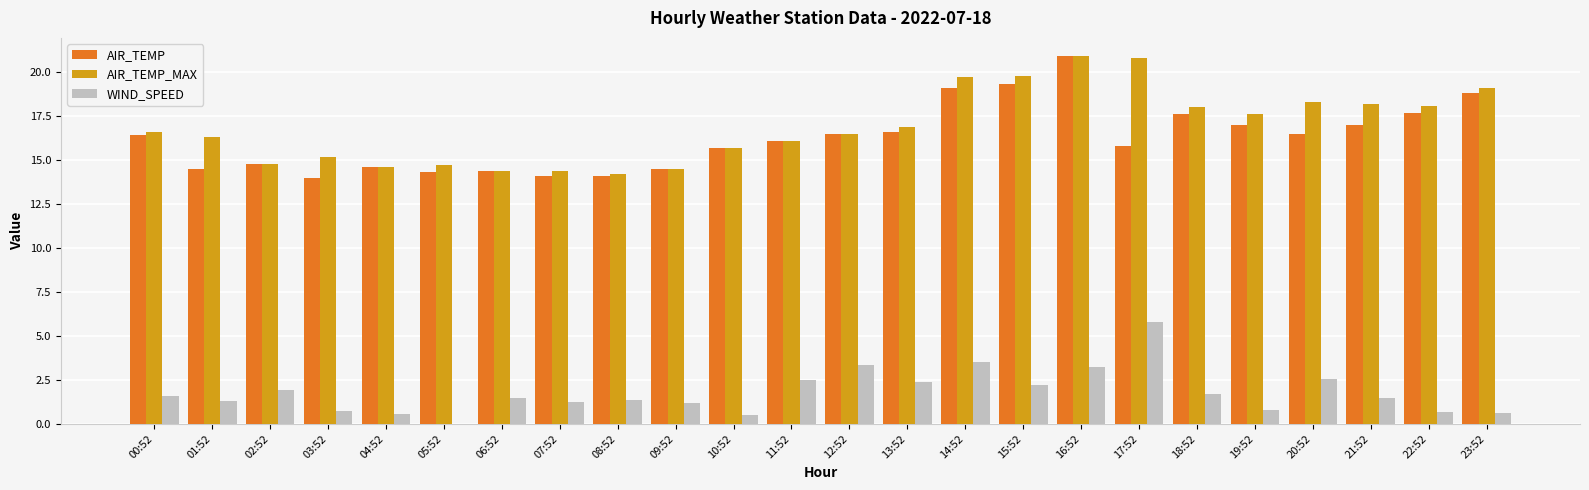

What is the maximum value for AIR_TEMP?

20.9